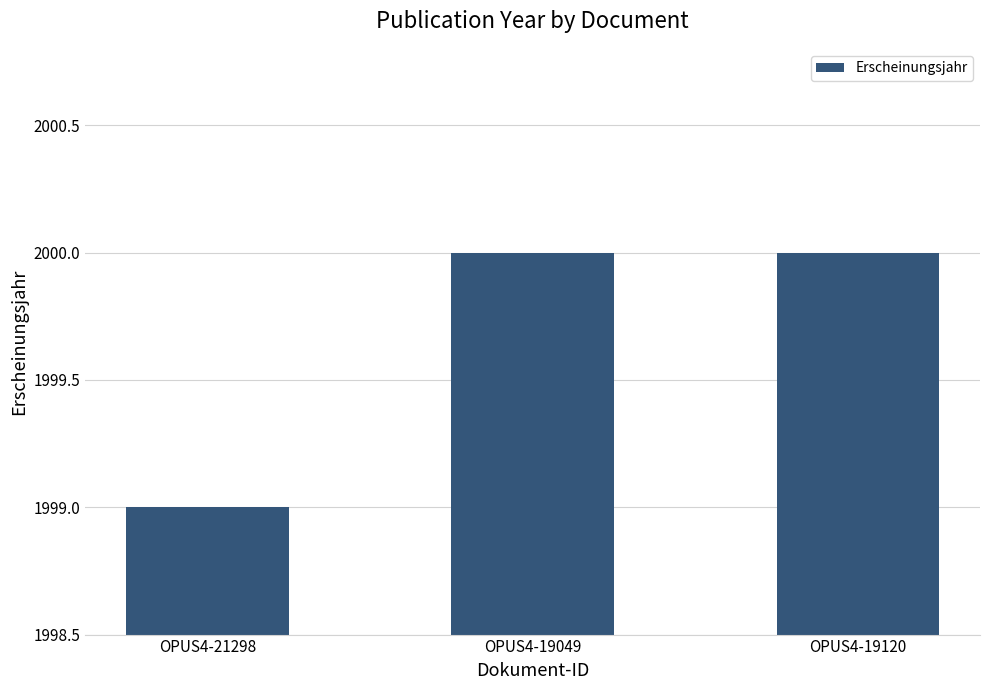

Which label corresponds to the smallest value in the chart?

OPUS4-21298